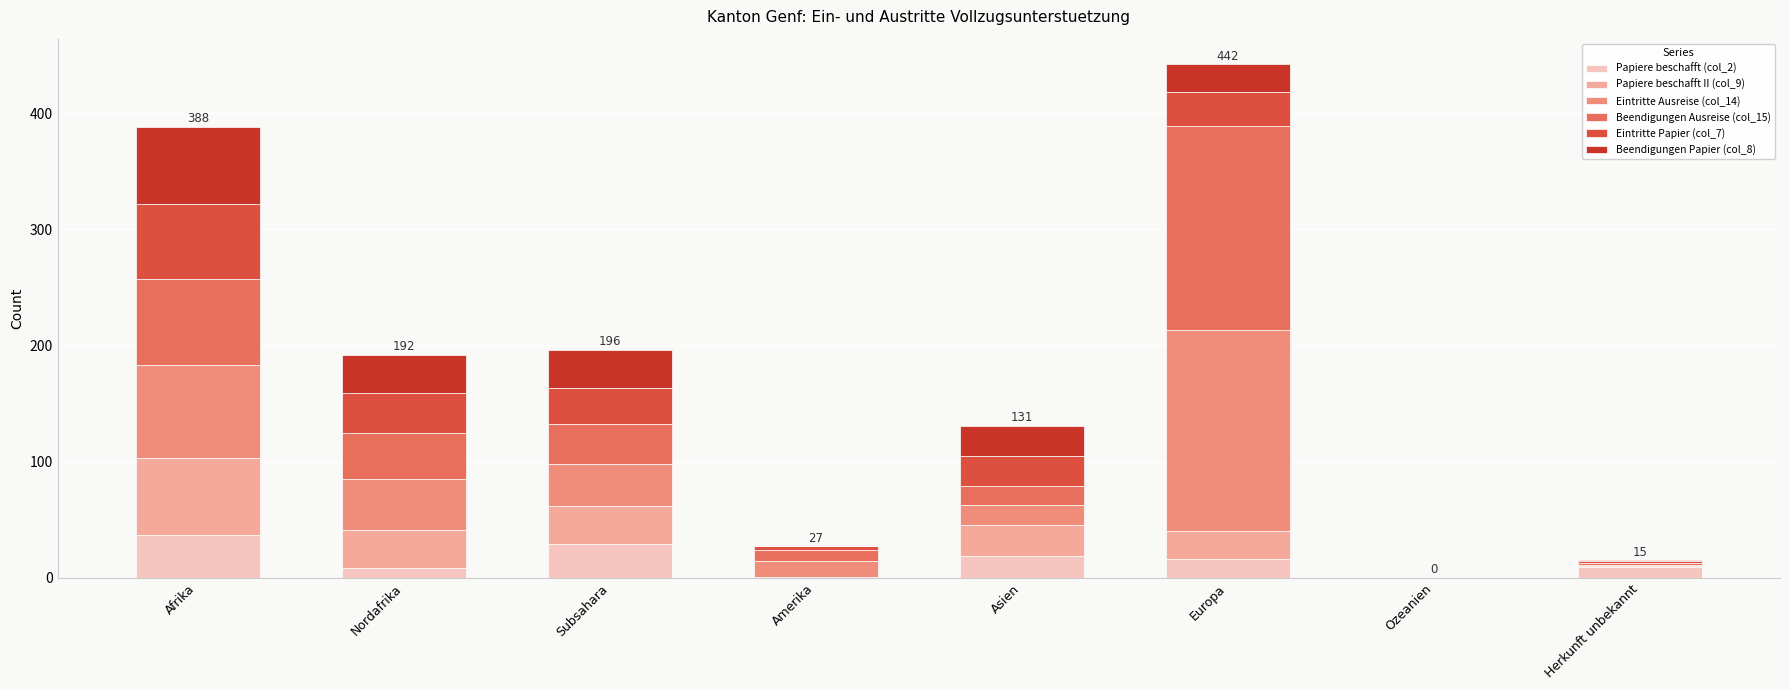

What is the total value across all series at Asien?

131